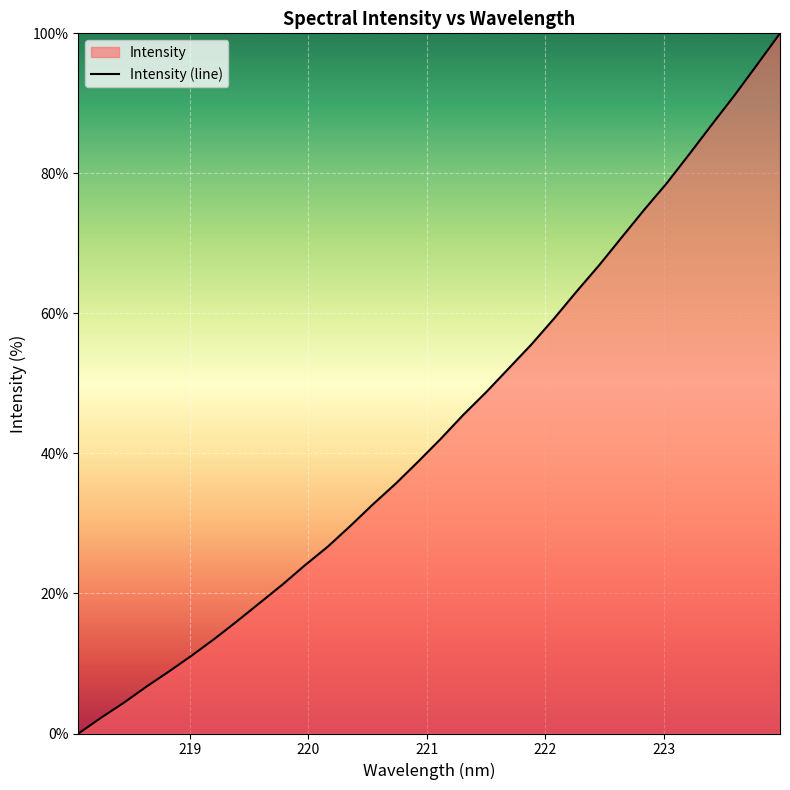

Does the chart display data point markers on the line(s)?

No